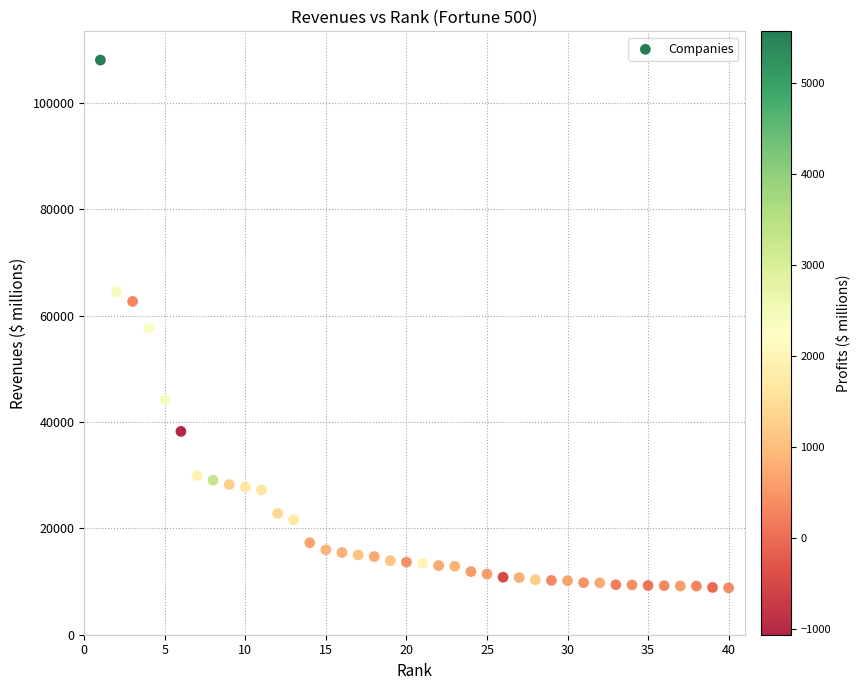

What is the range of X values (max minus min)?

39.0